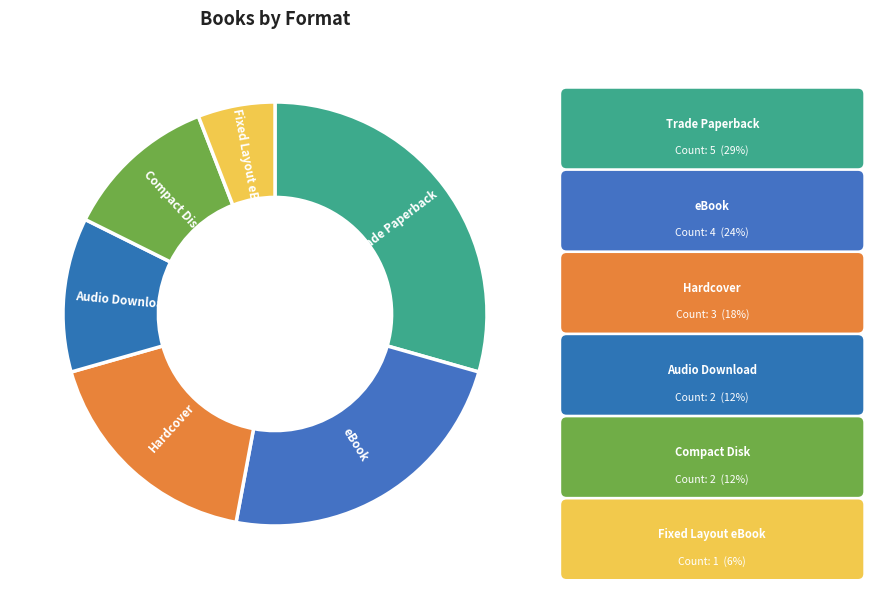

Is Hardcover the majority of the pie?

No